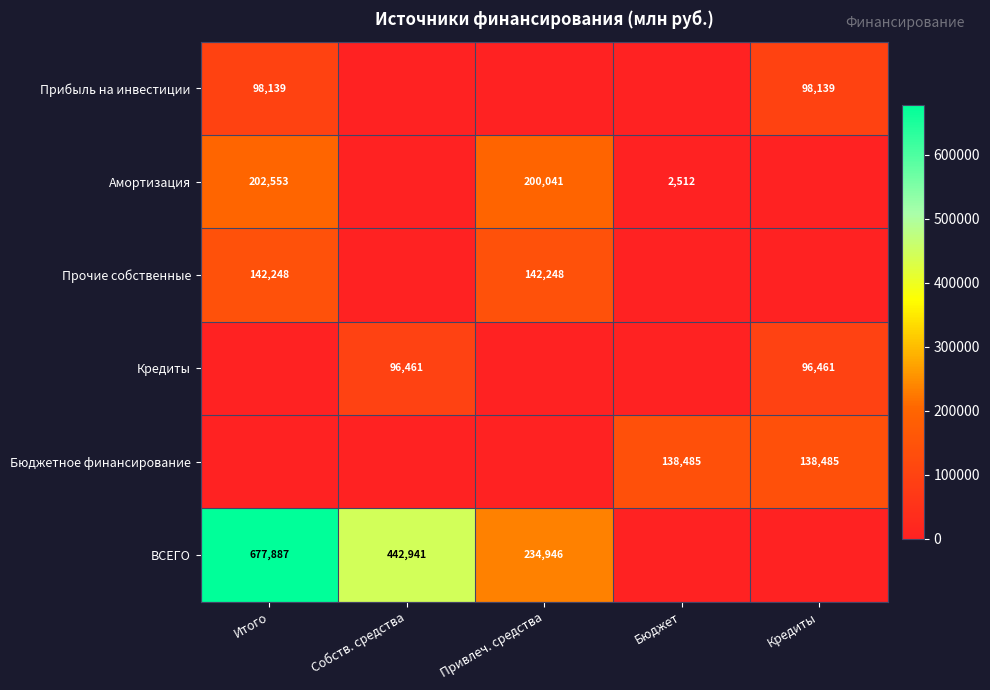

Between Привлеч. средства and Кредиты, which is larger?

Кредиты